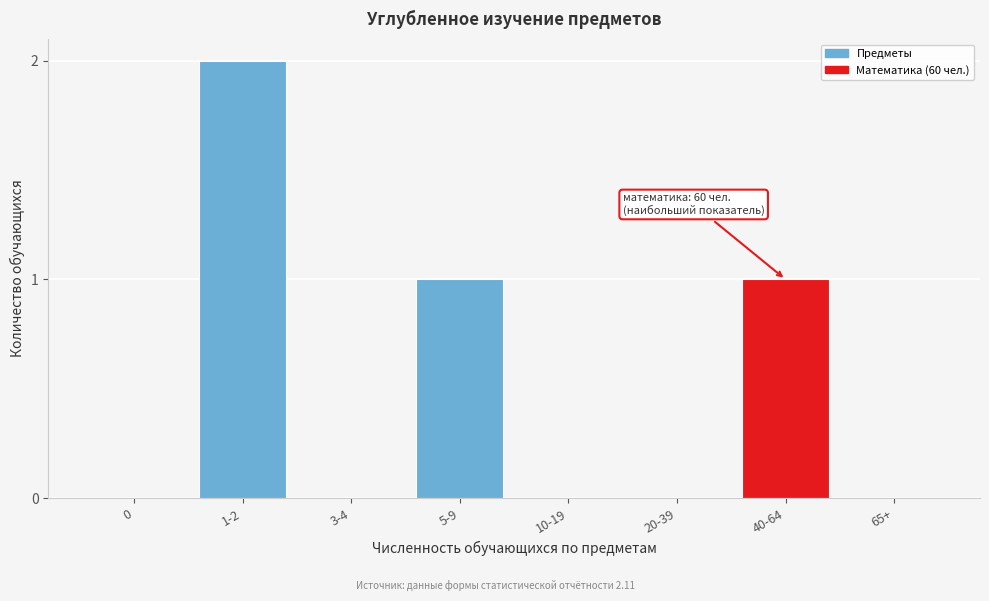

Reading left to right, extract all data points from this chart.

0=0	1-2=2	3-4=0	5-9=1	10-19=0	20-39=0	40-64=1	65+=0